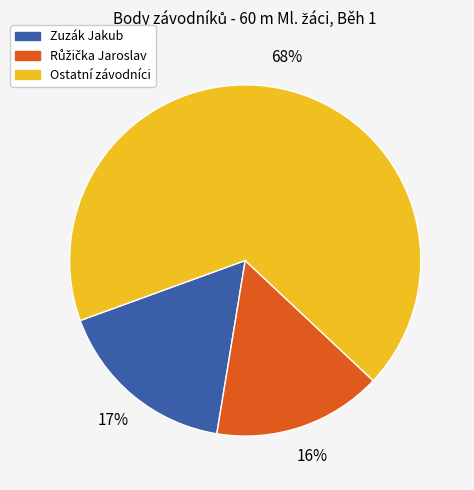

Does any single category account for the majority?

Yes